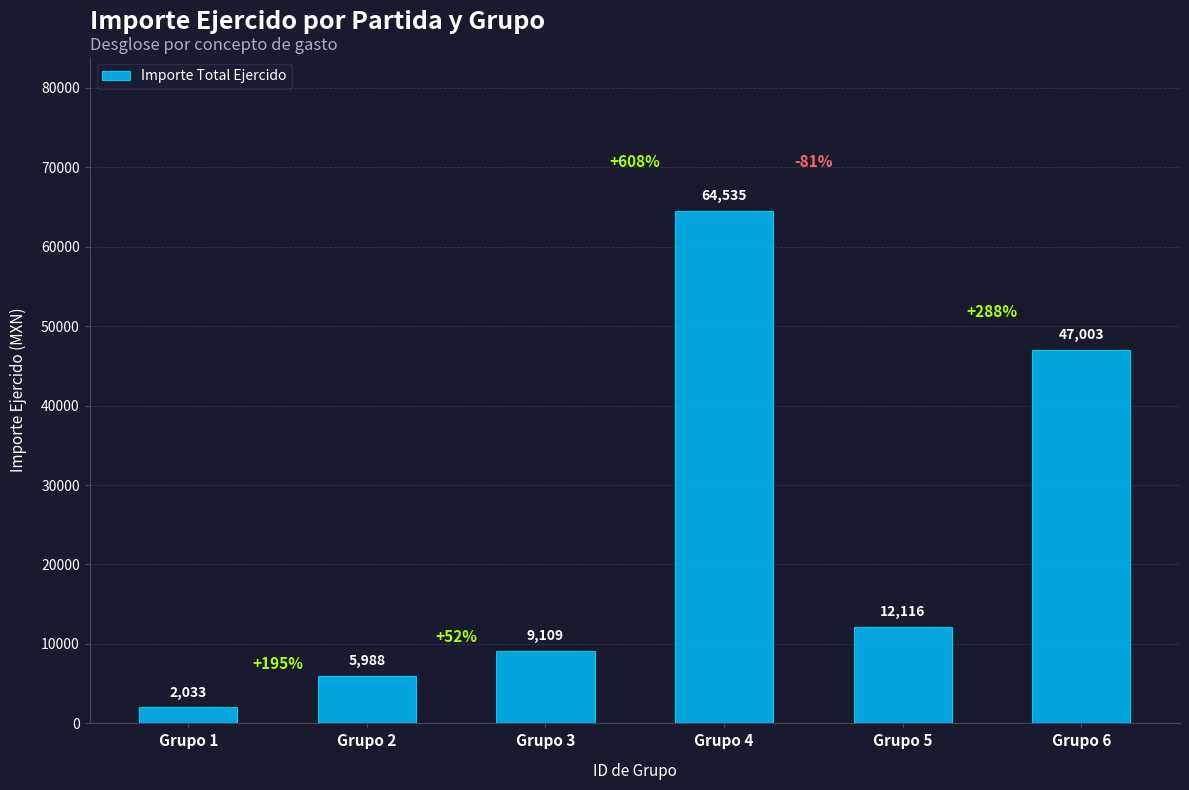

Read the value at Grupo 1.

2033.0